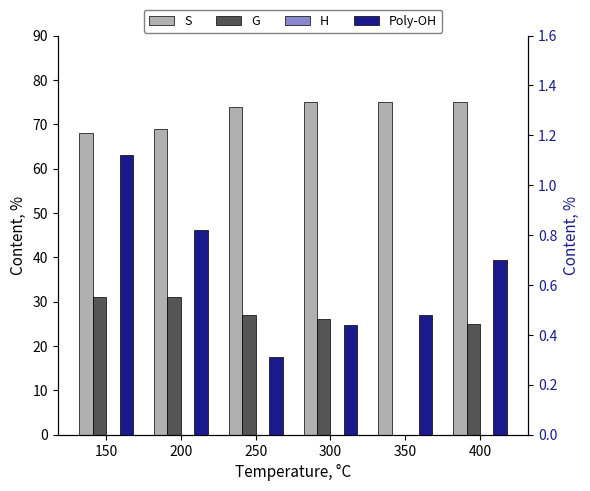

What is the average value of the G series?

23.3